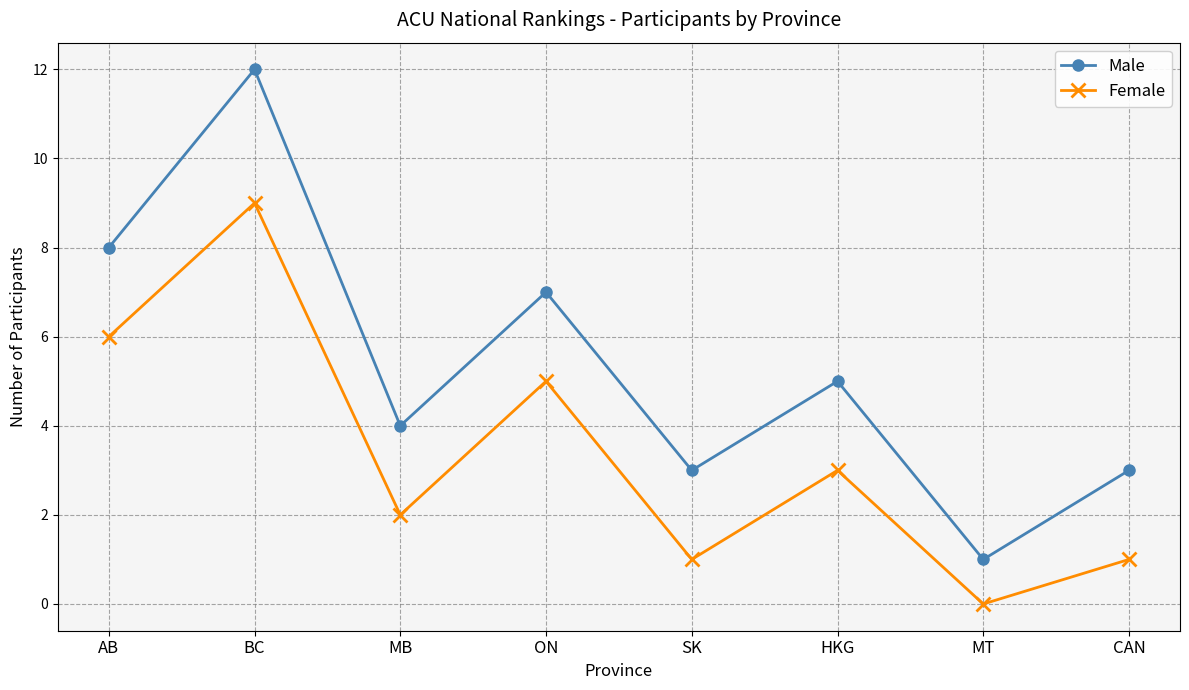

Rank the series by their average value, from lowest to highest.

Female, Male